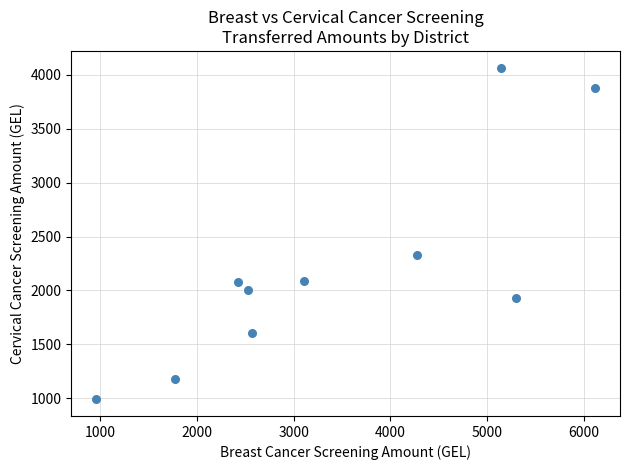

What is the range of X values (max minus min)?

5165